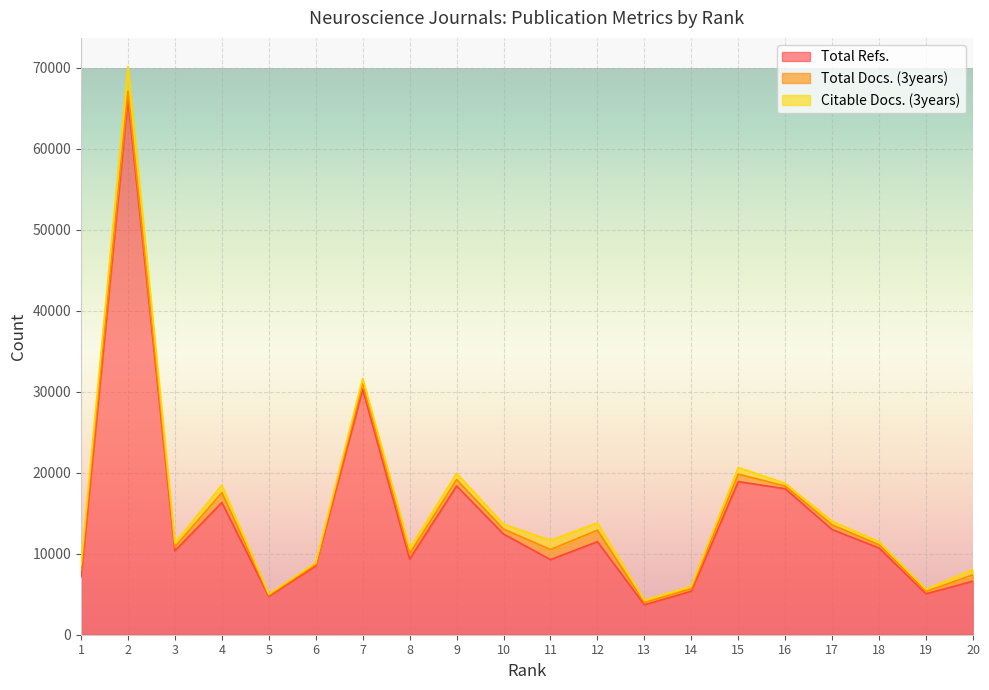

Which series changed the most between 7 and 13?

Total Refs.